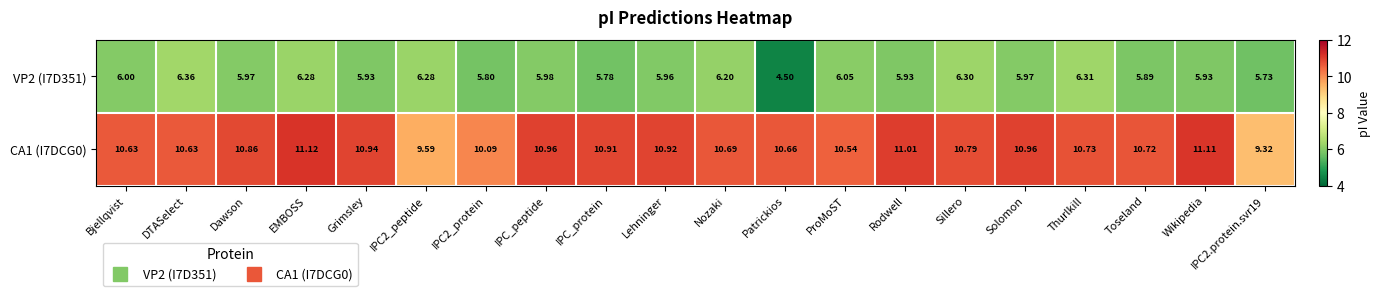

At Lehninger, list the series in order from smallest to largest.

VP2 (I7D351), CA1 (I7DCG0)